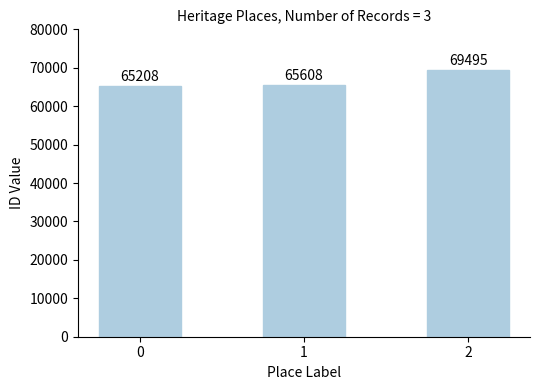

What is the average value?

66770